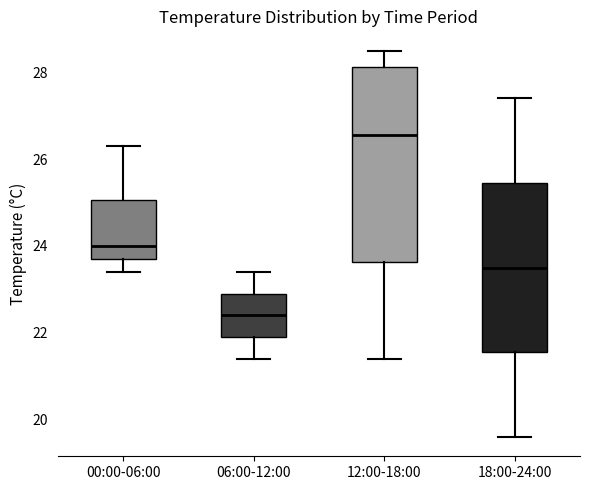

Which box is the tallest, from its lower edge to its upper edge?

12:00-18:00